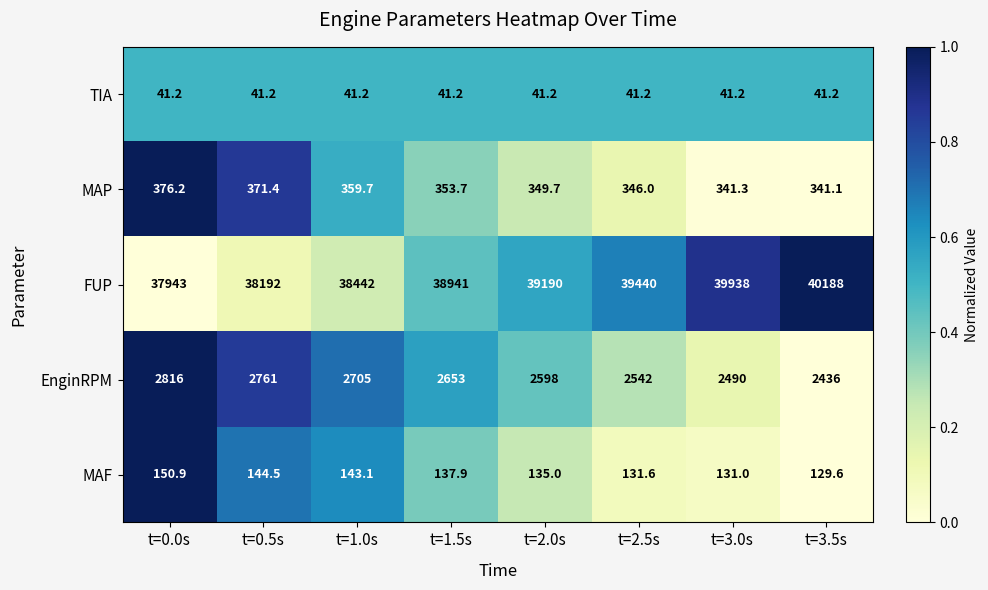

The FUP series shows 71344.9 at t=3.5s. True or false?

False